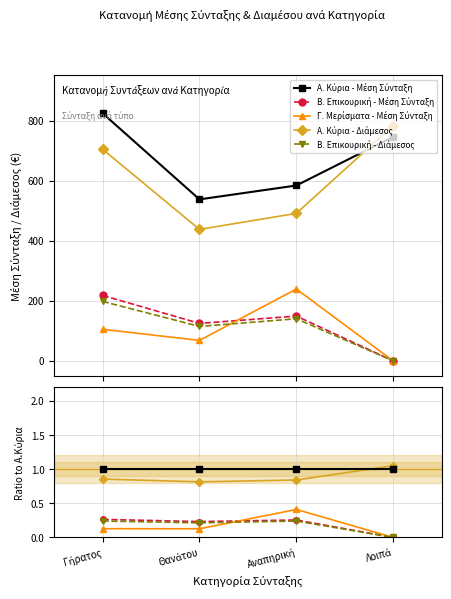

What is the spread (max minus min) of values at Γήρατος?

0.9